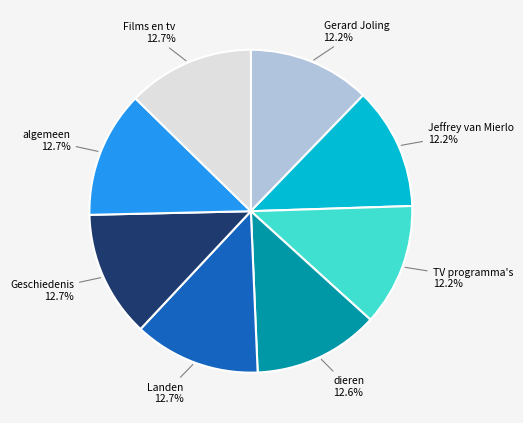

Is there any slice that represents more than half of the pie?

No